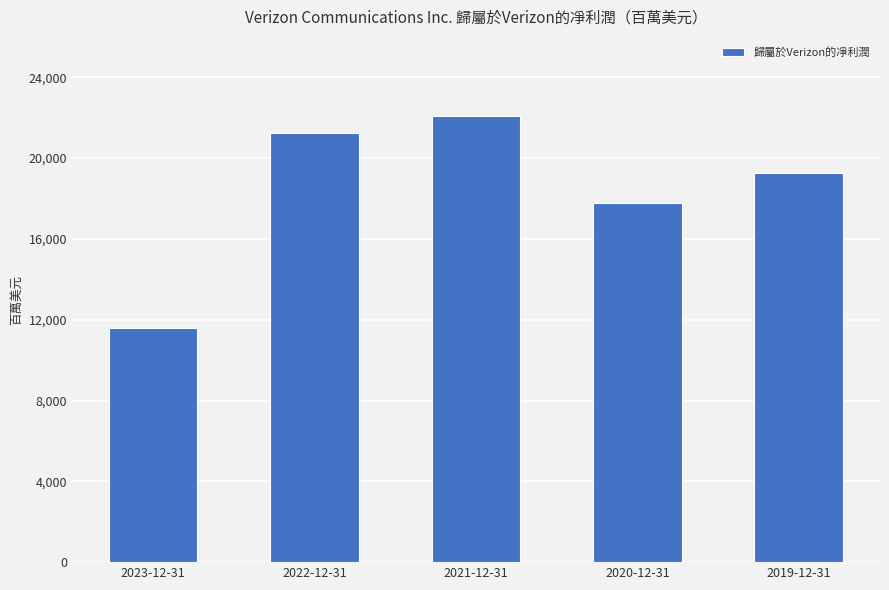

Reading left to right, list all the values displayed in this chart.

11614	21256	22065	17801	19265